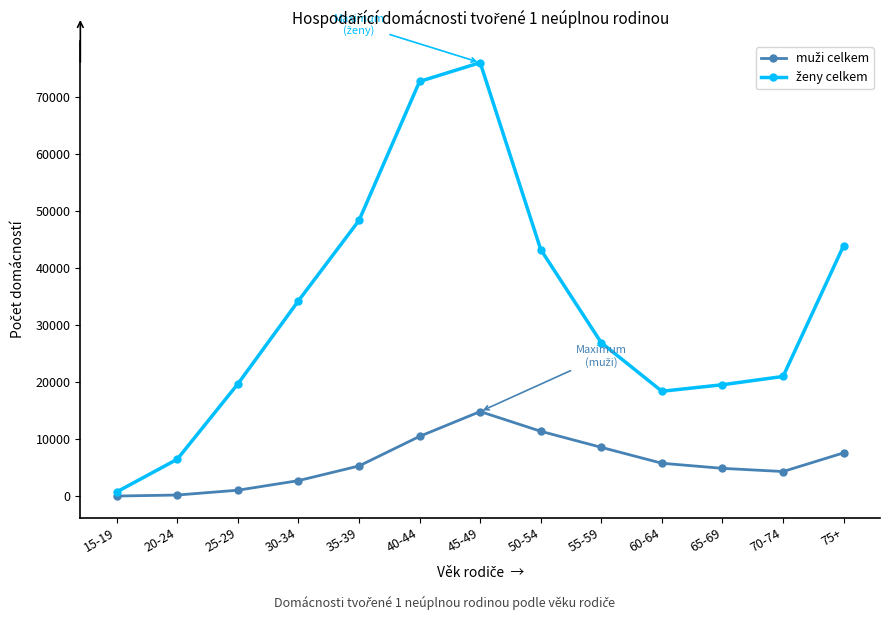

How many categories are shown in the chart?

13